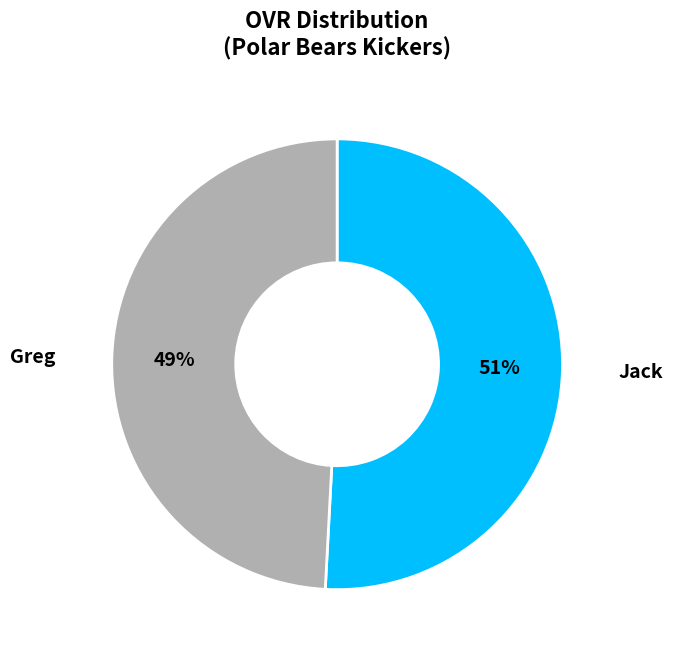

Does any single category account for the majority?

Yes